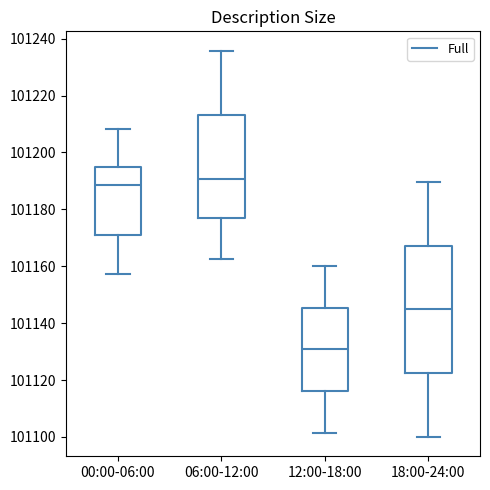

Reading left to right, read every box against the y-axis: the position of its median line, the range the box covers, and the ends of its whiskers. The values are not printed on the chart, so give them approximately, as read against the axis.

00:00-06:00: median 101188, box 101172 to 101194, whiskers 101158 to 101208
06:00-12:00: median 101190, box 101176 to 101214, whiskers 101162 to 101236
12:00-18:00: median 101130, box 101116 to 101146, whiskers 101102 to 101160
18:00-24:00: median 101144, box 101122 to 101168, whiskers 101100 to 101190